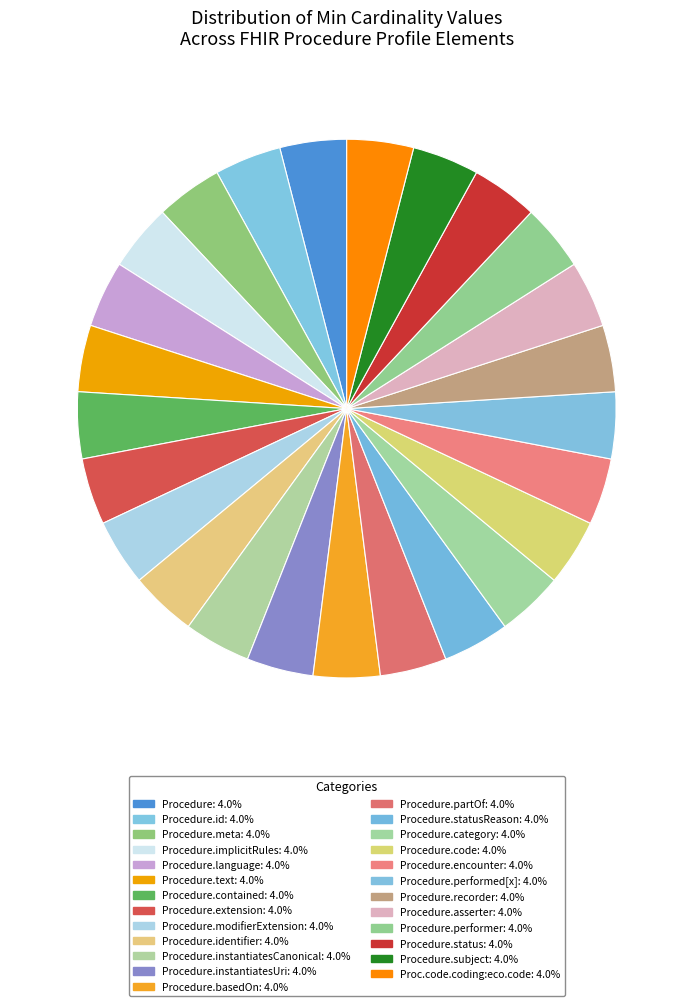

How many segments does this pie chart have?

25